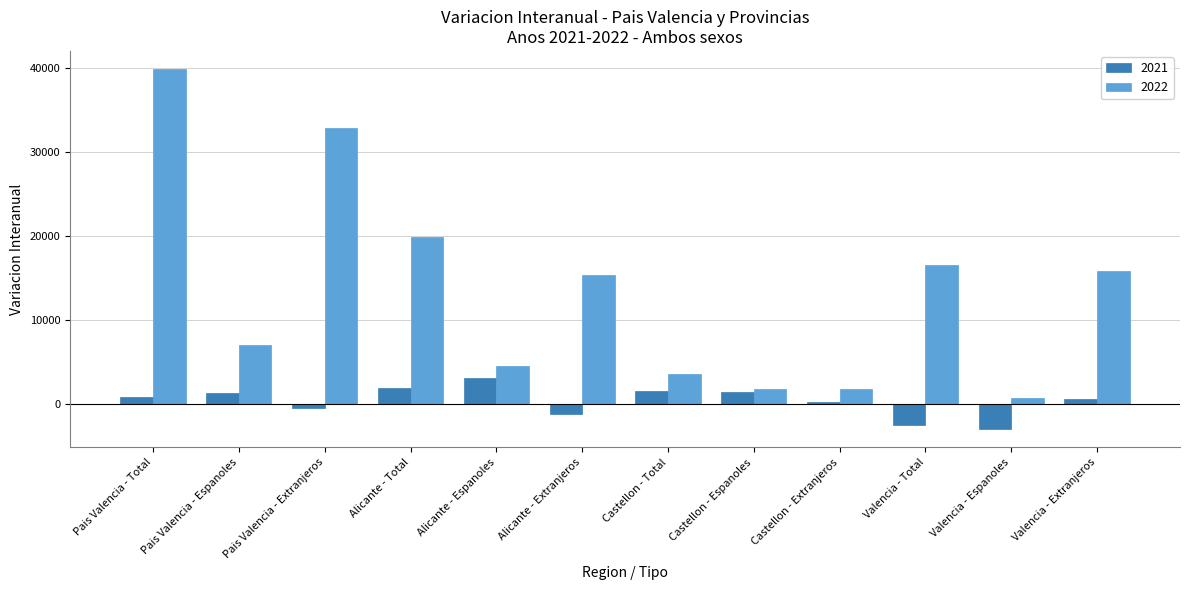

Is it true that 2022 equals 15325 at Alicante - Extranjeros?

True